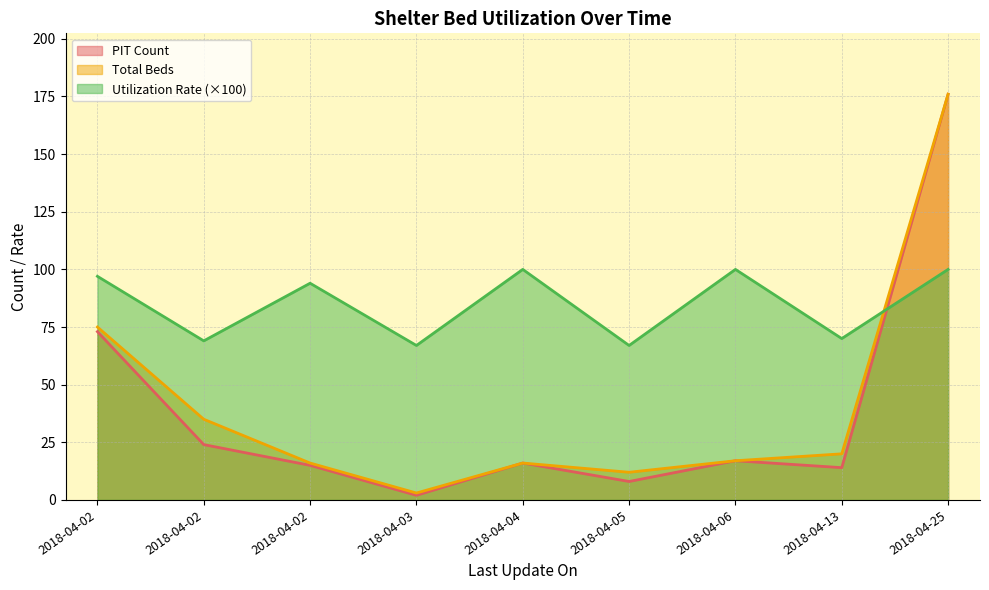

Which series changed the most between 2018-04-02 and 2018-04-02?

Total Beds